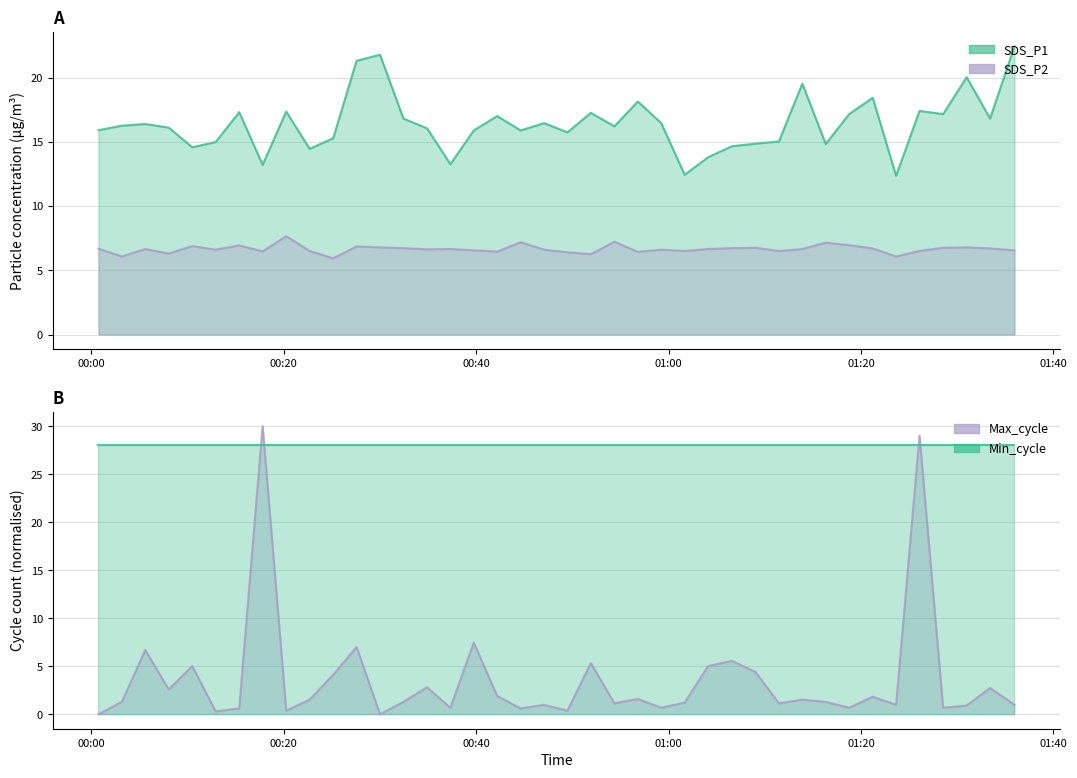

What is the label of the 10th point from the right?

2021/09/17 01:13:54